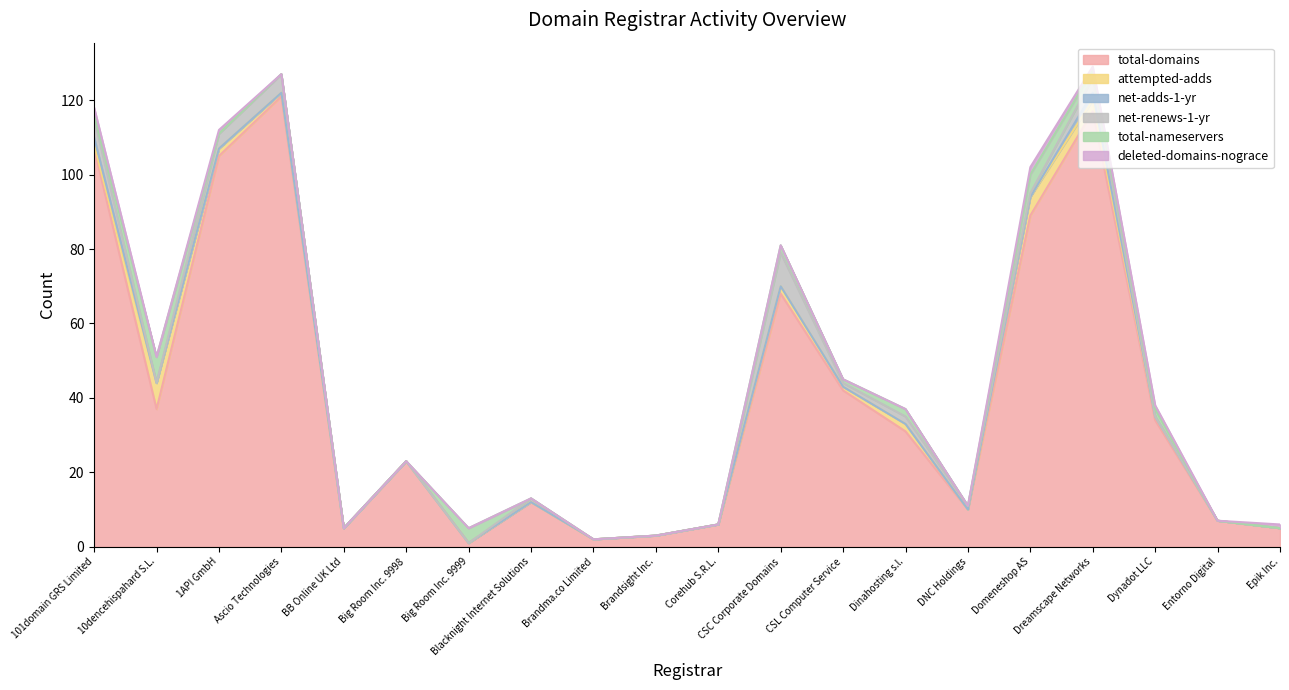

True or false: deleted-domains-nograce and total-domains intersect in this chart.

False